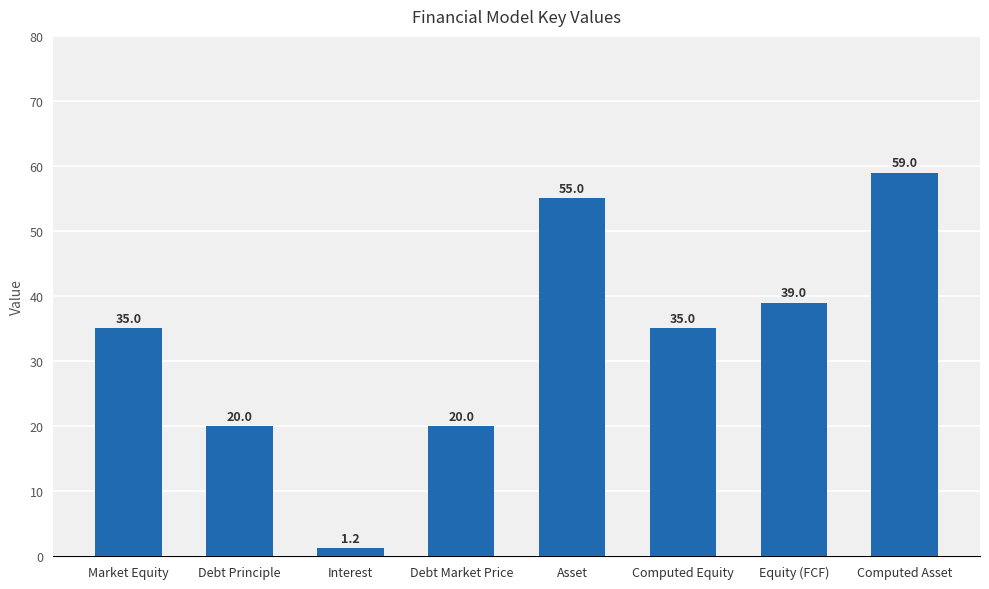

What is the ratio of the value at Computed Equity to the value at Asset?

0.6